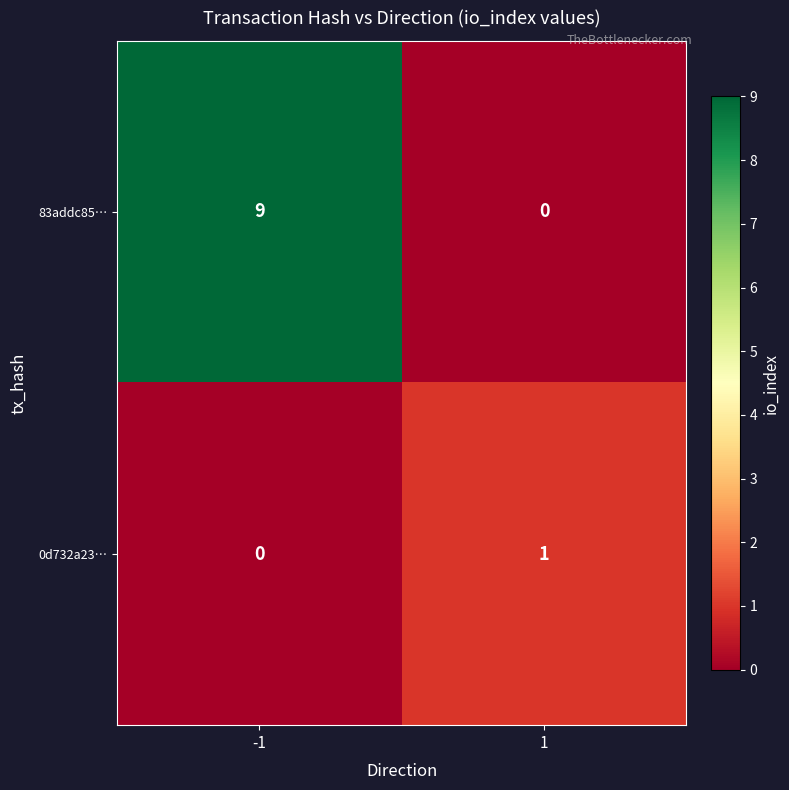

Reading left to right, what are all the values shown in this chart?

83addc85…: 9	0
0d732a23…: 0	1